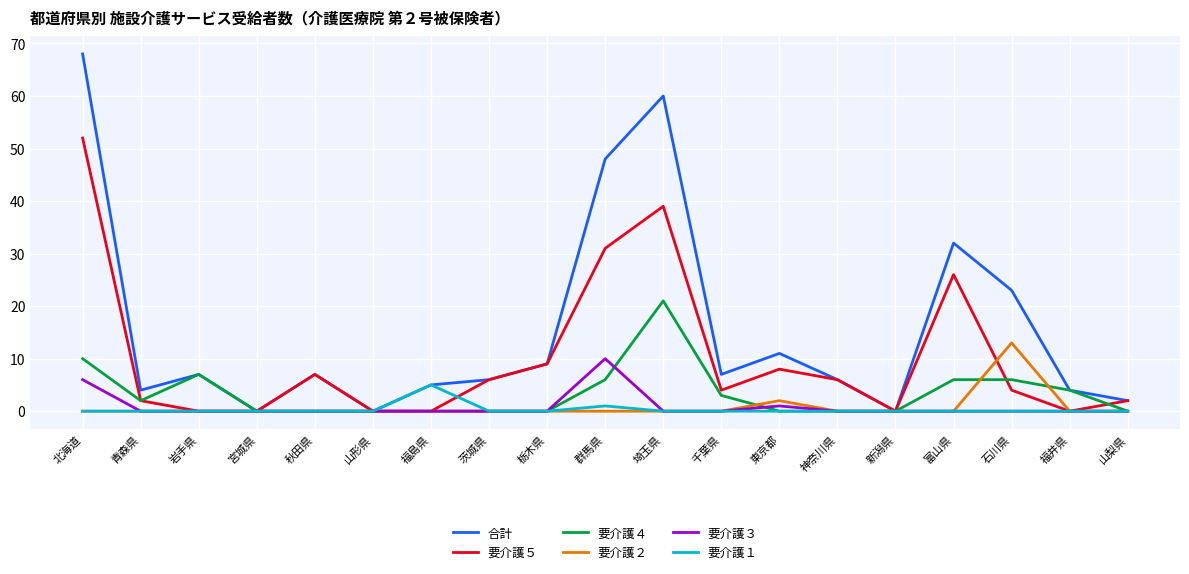

Which series has the largest total across all categories?

合計